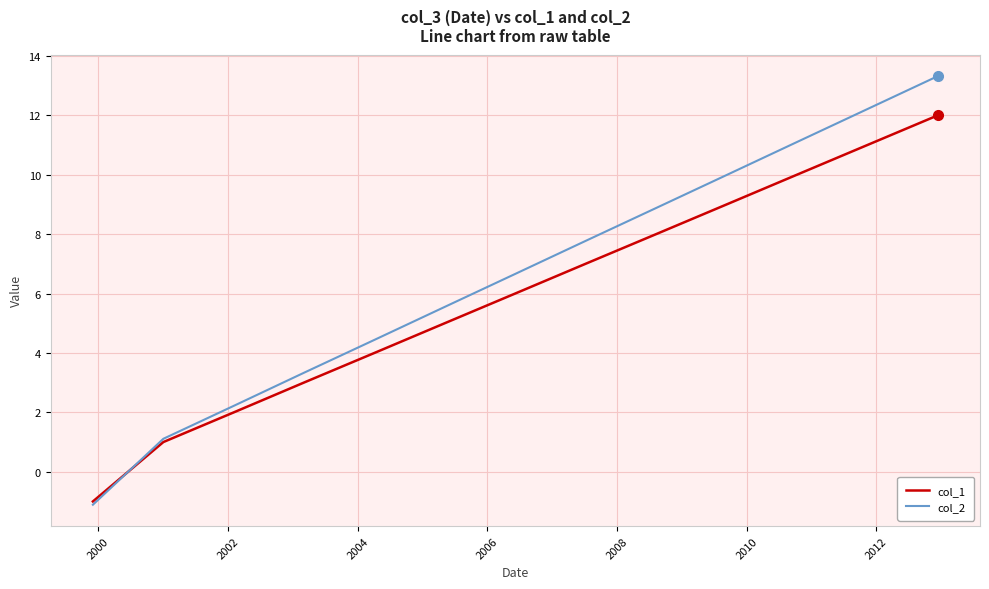

Rank the series by their average value, from lowest to highest.

col_1, col_2